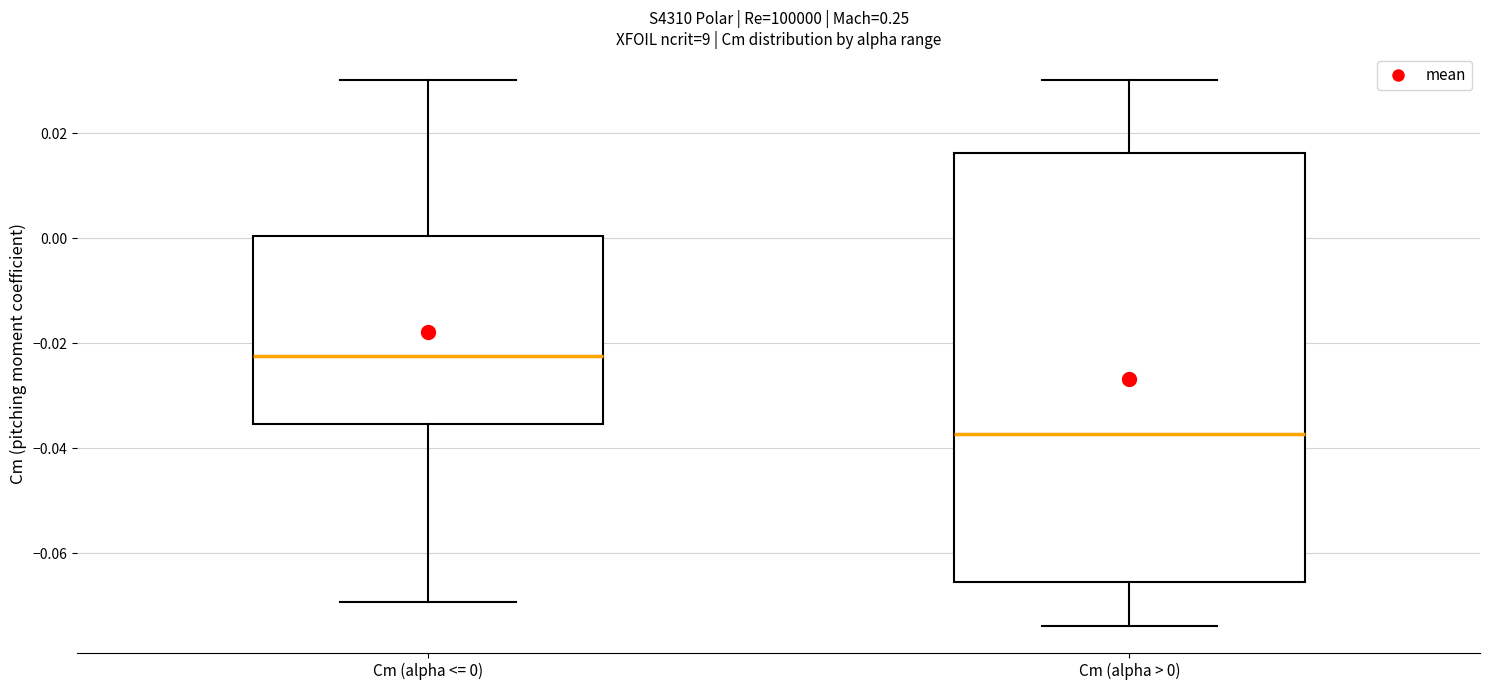

Reading left to right, transcribe this box plot: for each box, give where its median line is, the range the box spans, and where its two whiskers end, as read against the y-axis. The values are not printed on the chart, so give them approximately, as read against the axis.

Cm (alpha <= 0): median -0.022, box -0.036 to 0.000, whiskers -0.070 to 0.030
Cm (alpha > 0): median -0.038, box -0.066 to 0.016, whiskers -0.074 to 0.030